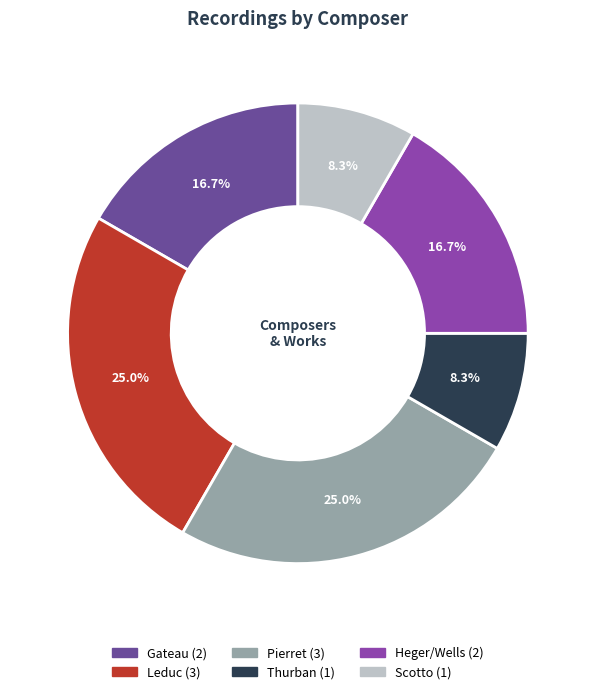

Which has a higher value, Thurban or Leduc?

Leduc